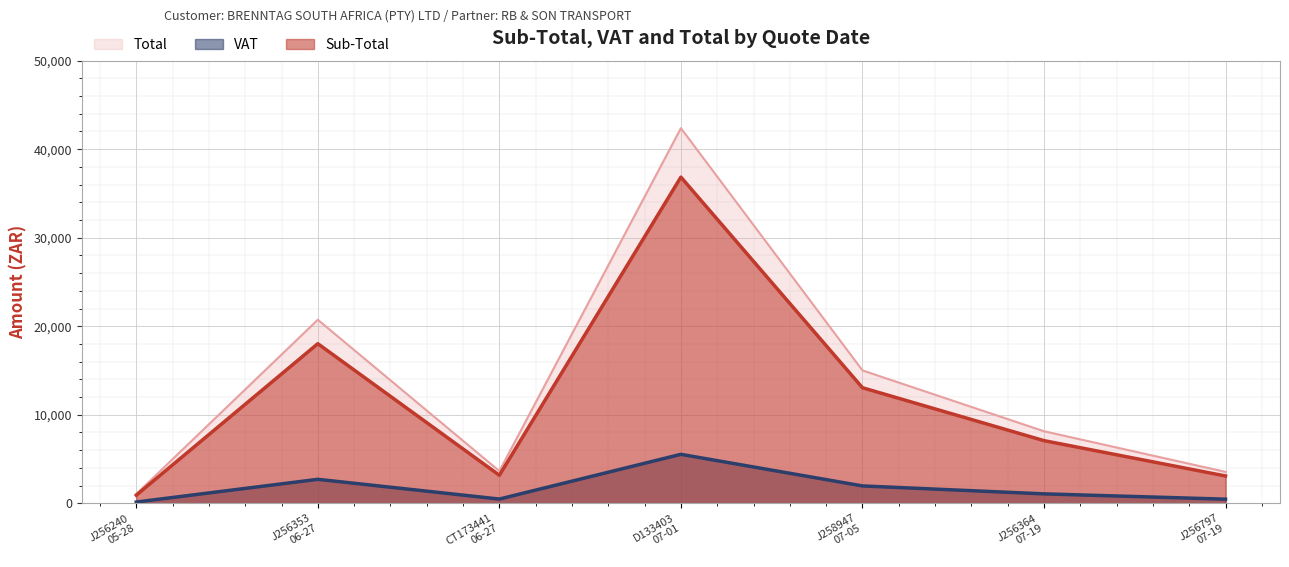

Which series has the widest spread of values?

Total